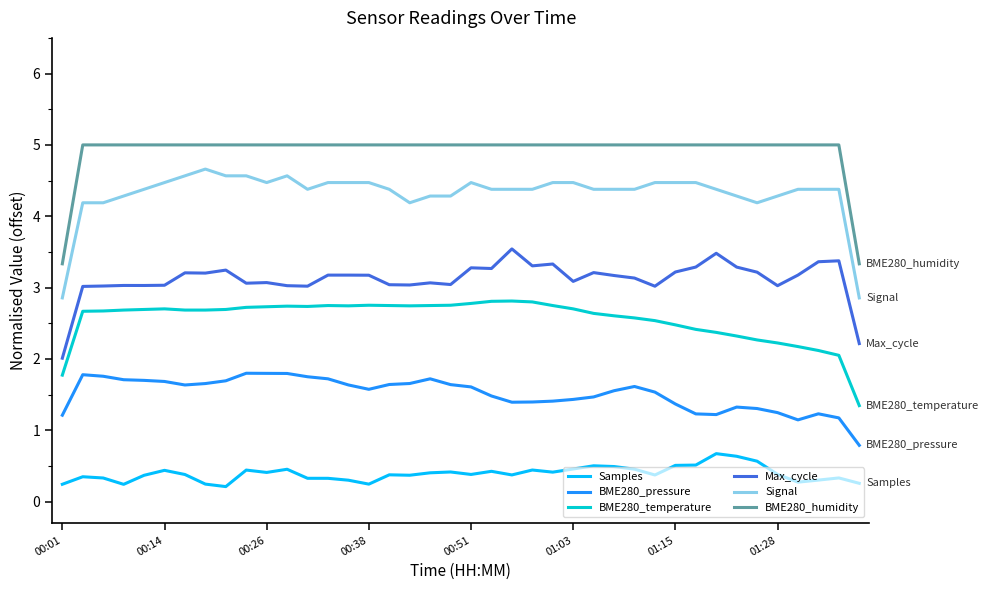

What is the highest value of the BME280_temperature series?

2.8